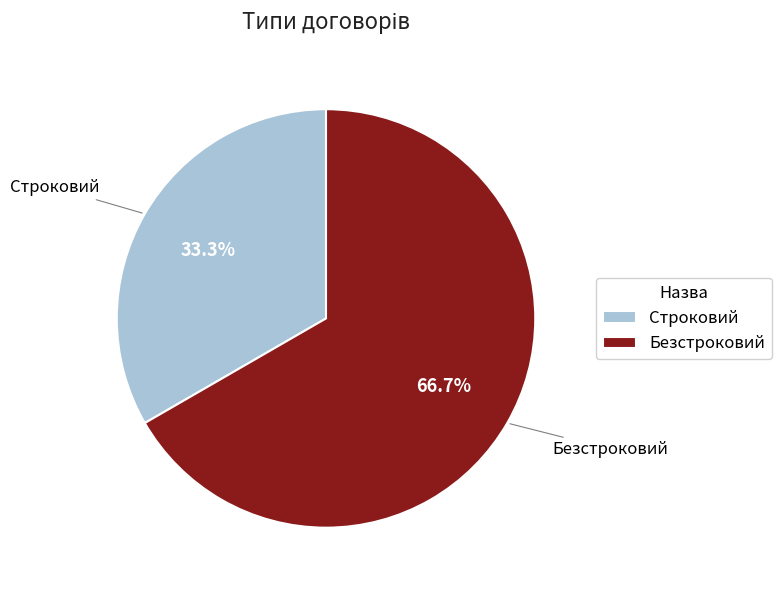

Which category has the biggest portion of the pie?

Безстроковий